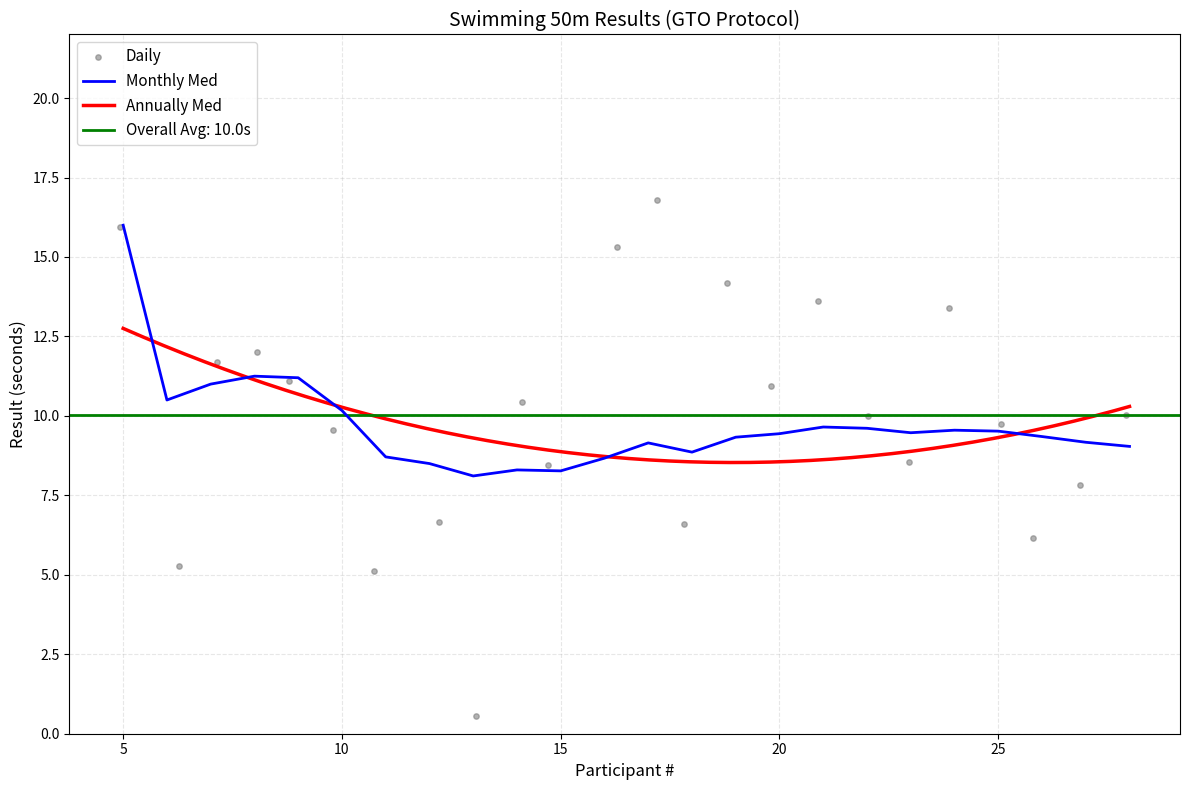

At which label does Monthly Med reach its peak?

5